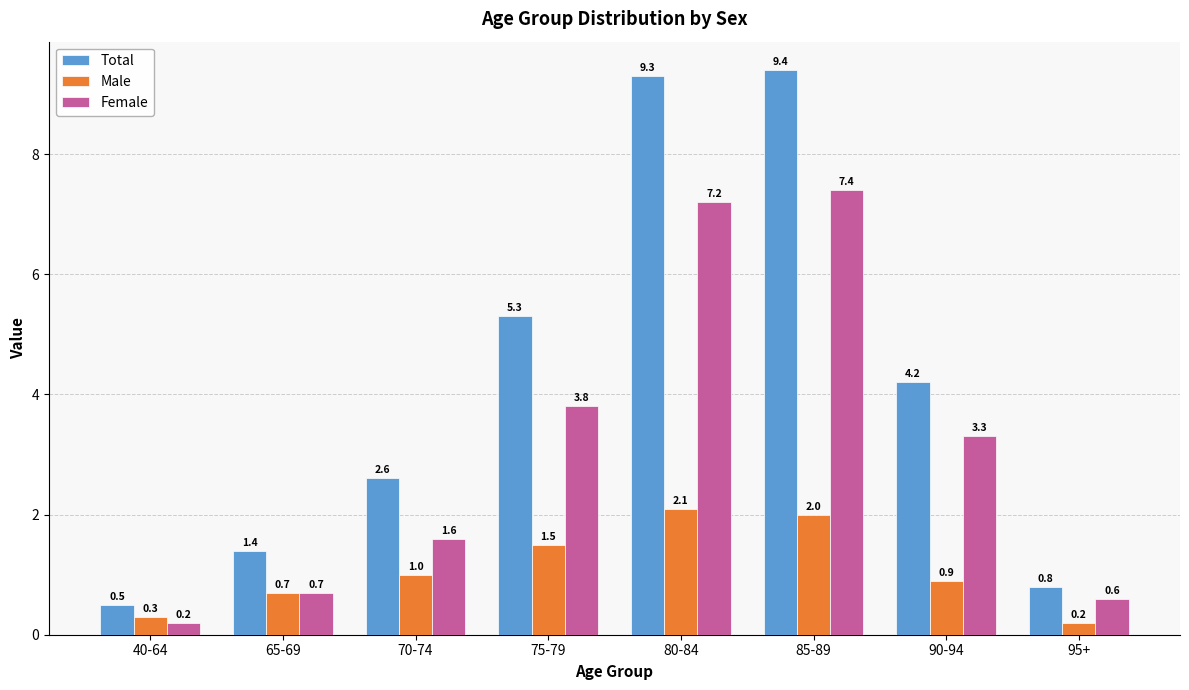

At which label is Male closest to 1?

70-74